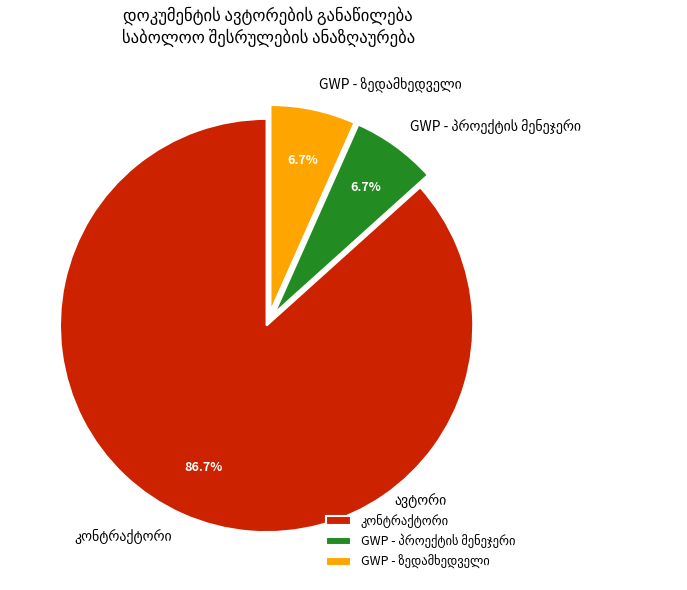

To the nearest percent, what is the average slice percentage?

33%